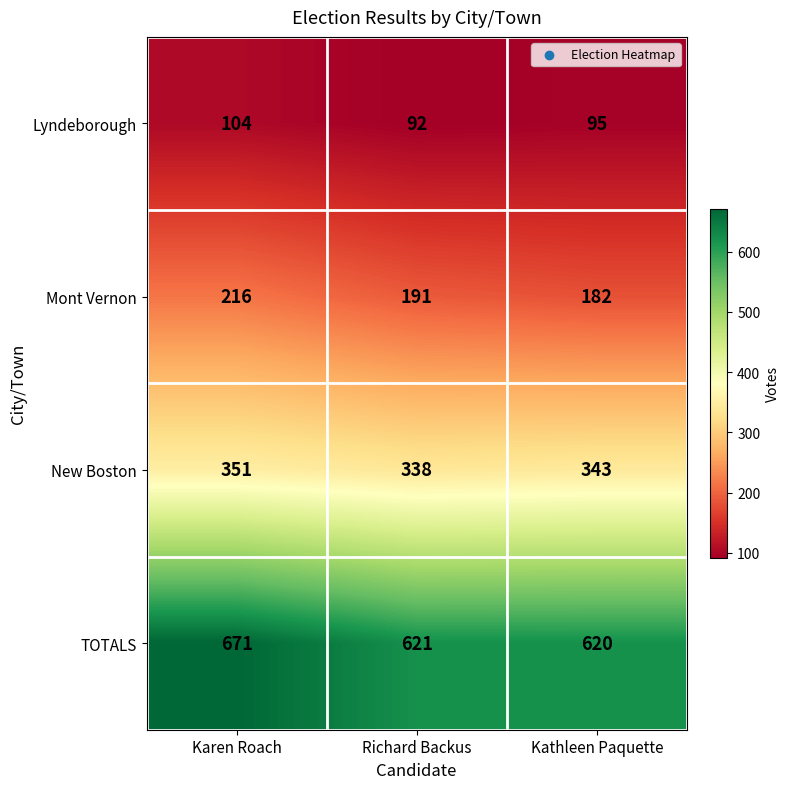

How many distinct data groups are displayed?

4